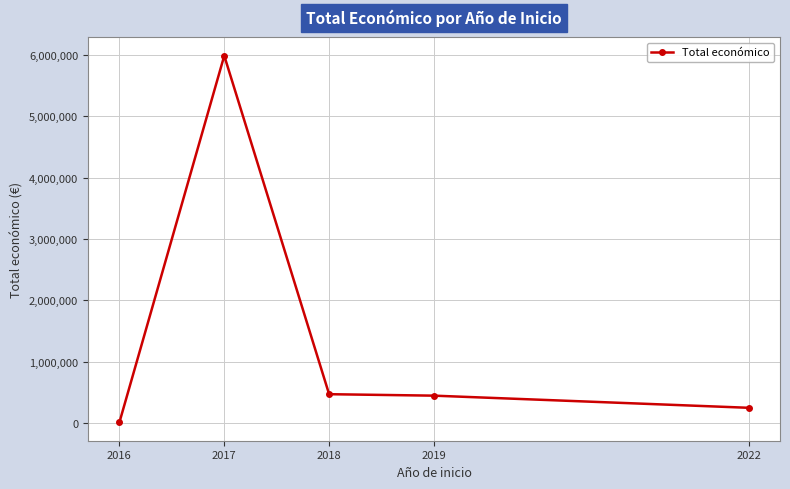

True or false: the data has more than 0 interior local peaks.

True